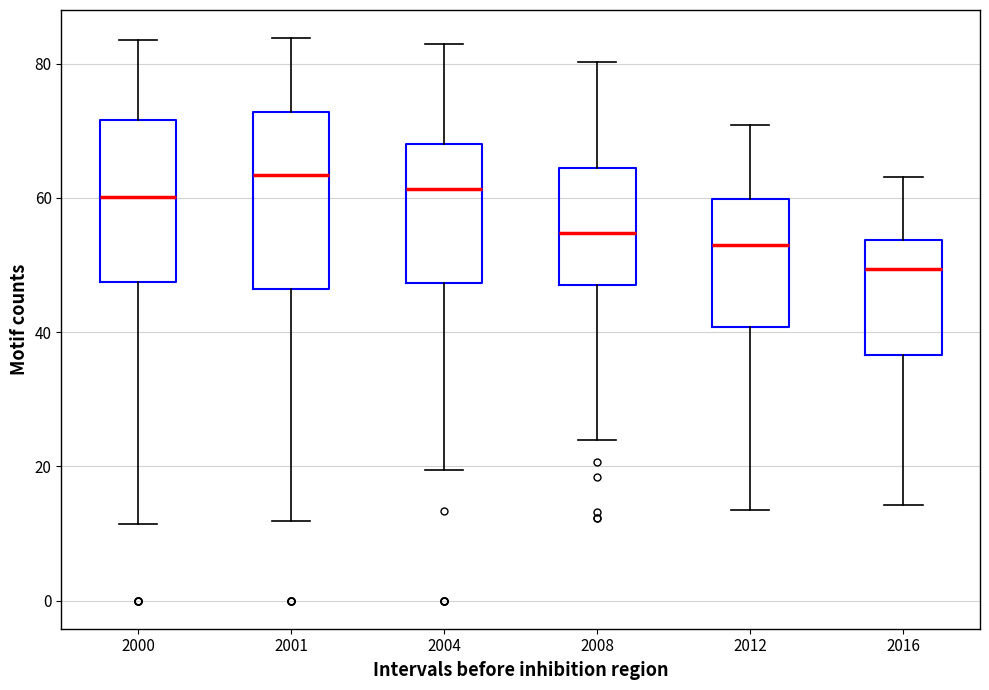

Where does the upper whisker of the box at x = 2000 end on the y-axis? The values are not printed on the chart, so give them approximately, as read against the axis.

84